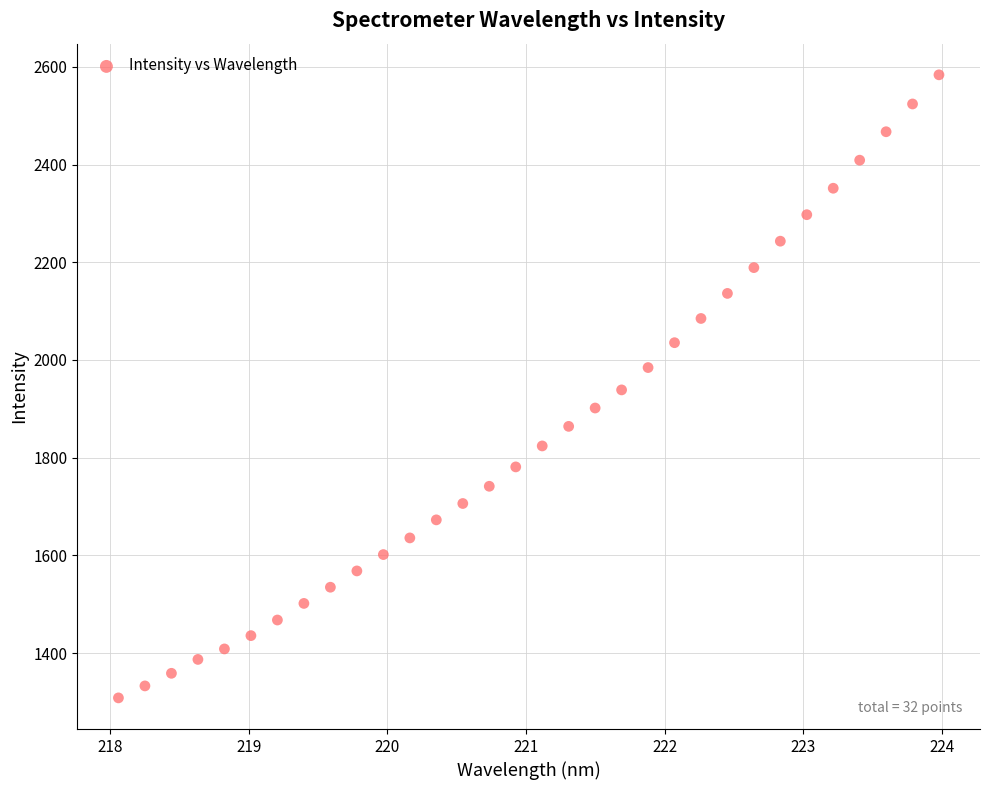

What is the range of Y values (max minus min)?

1275.4